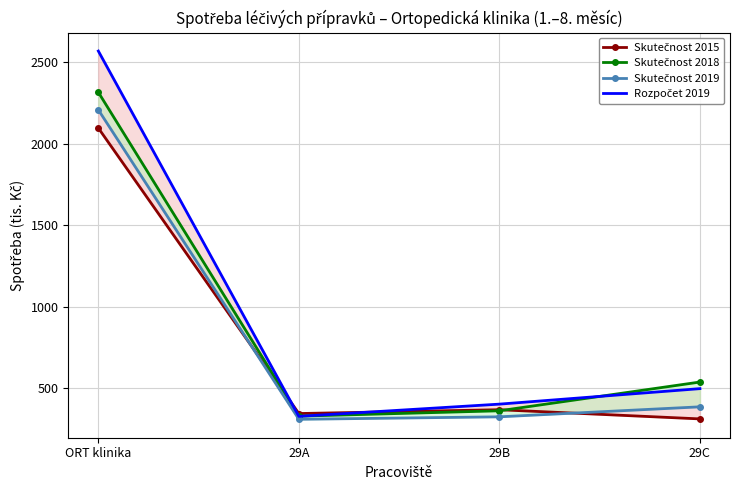

How many lines are shown in the chart?

4